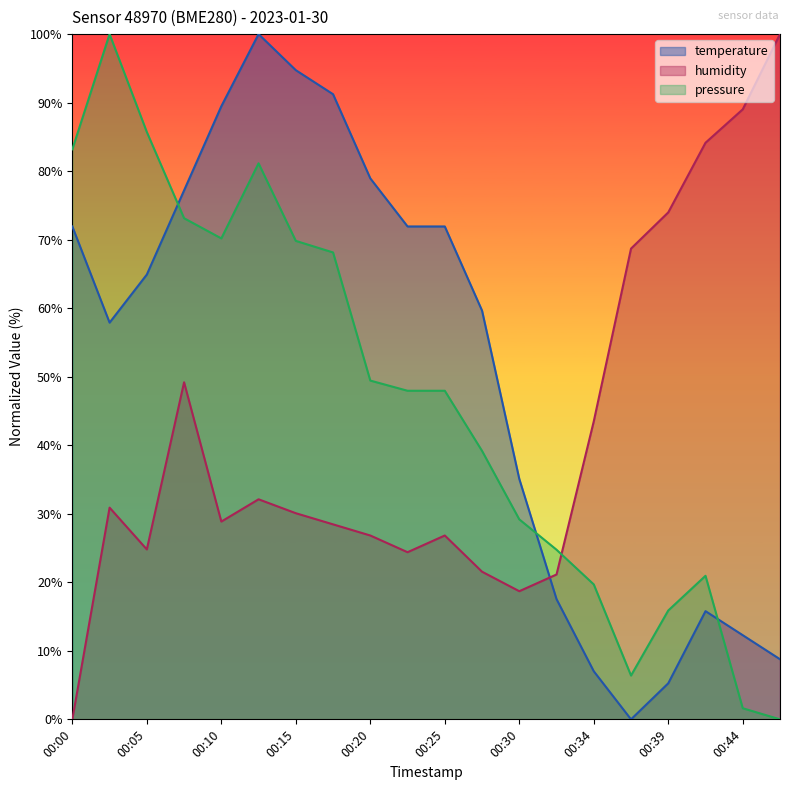

Read the pressure value at 00:08.

73.1